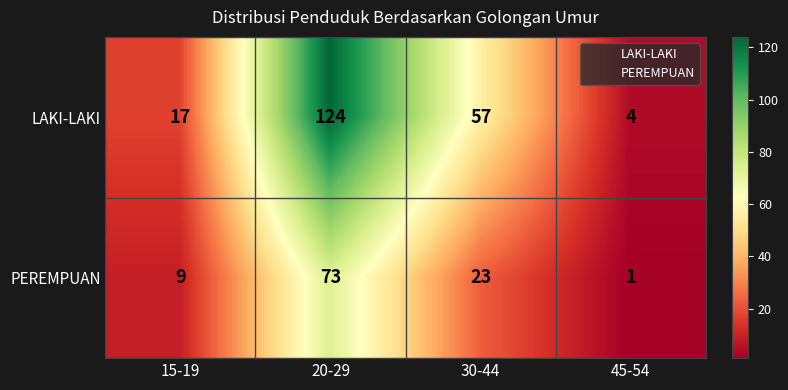

Is it true that LAKI-LAKI equals 4 at 45-54?

True